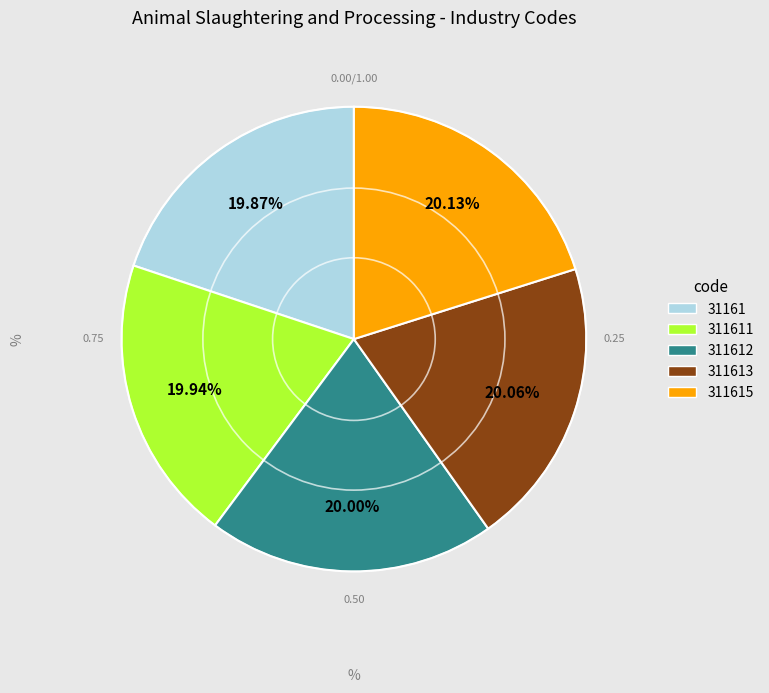

Is there a majority slice in this chart?

No